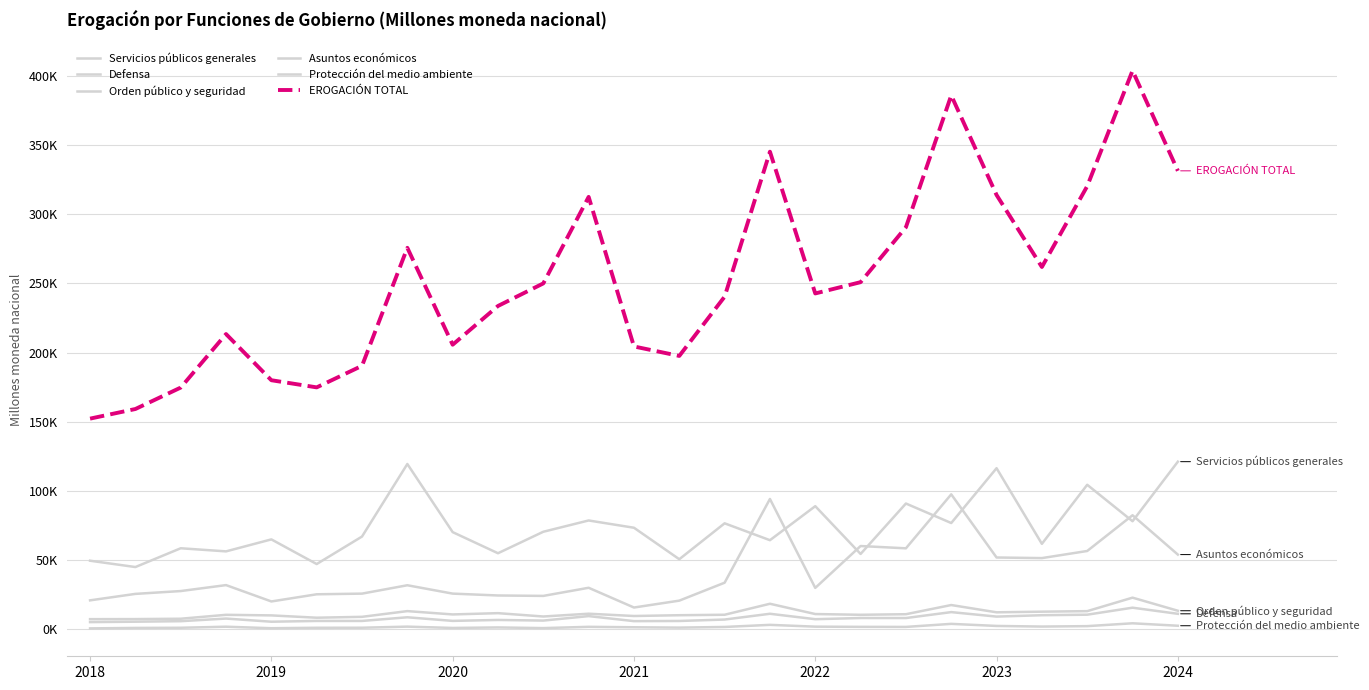

How many data points in EROGACIÓN TOTAL are above 242780?

13